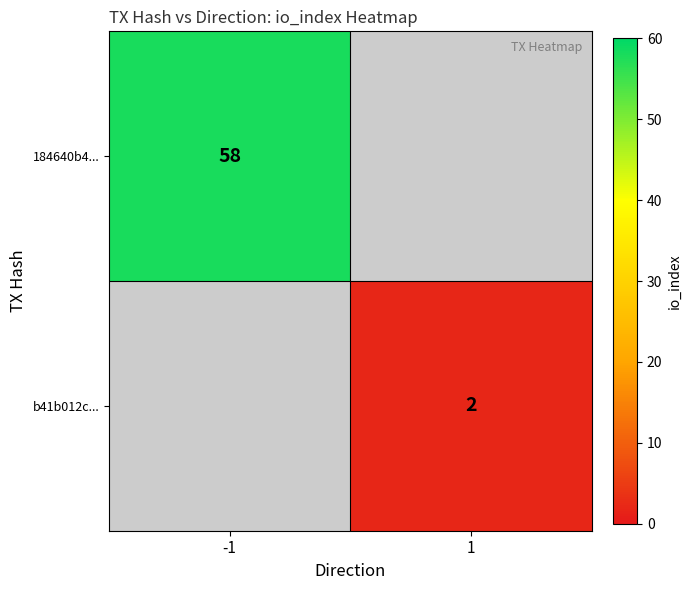

How many categories are shown in the chart?

2